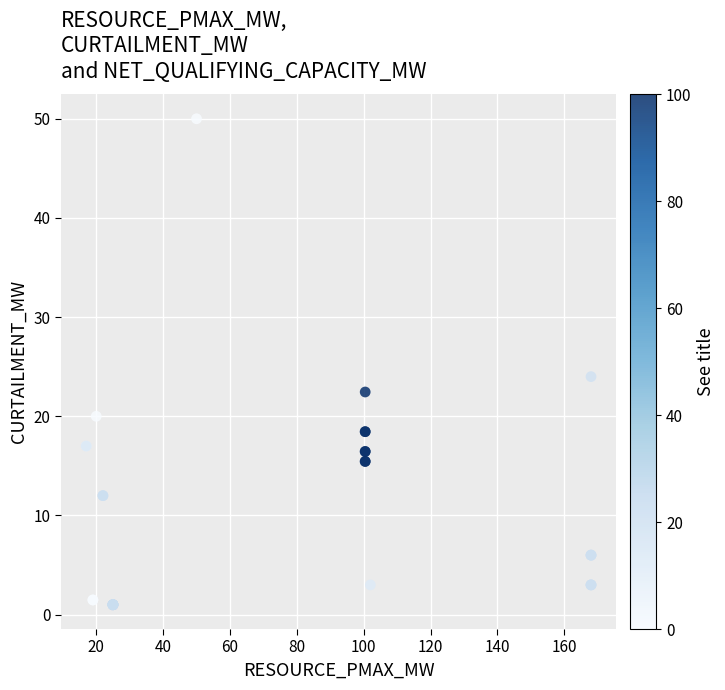

What Y value in the scatter plot is closest to 25?

24.0